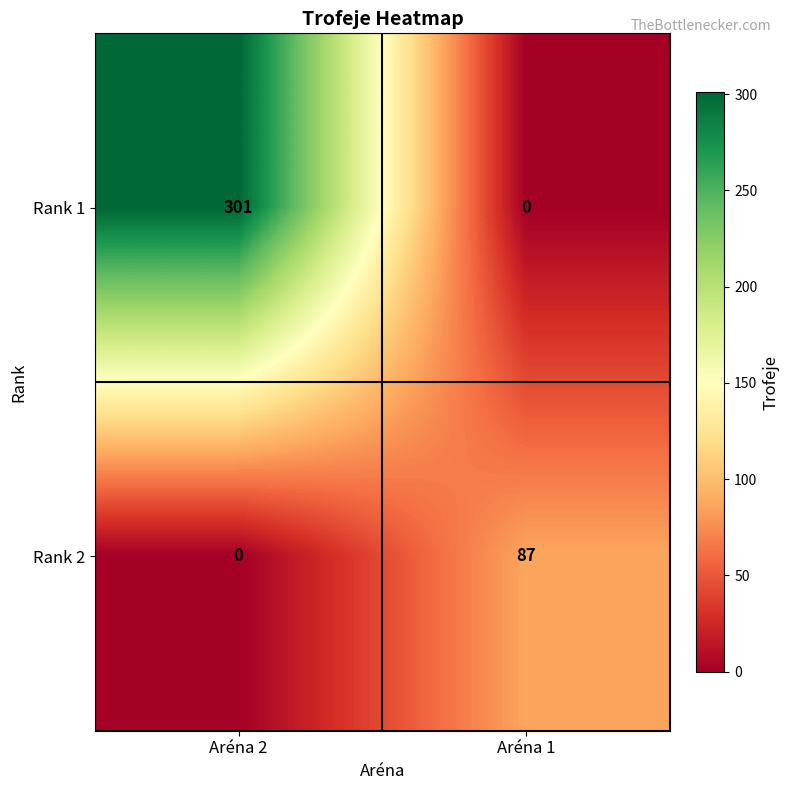

Reading left to right, what are all the values shown in this chart?

Rank 1: Aréna 2=301	Aréna 1=0
Rank 2: Aréna 2=0	Aréna 1=87